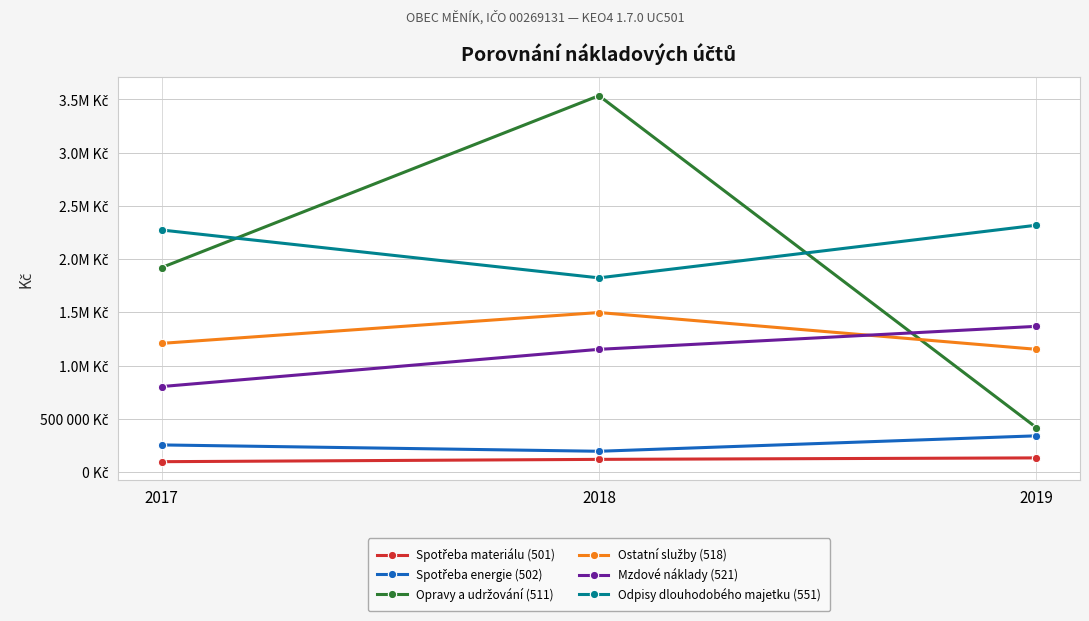

Does the chart have visible grid lines?

Yes